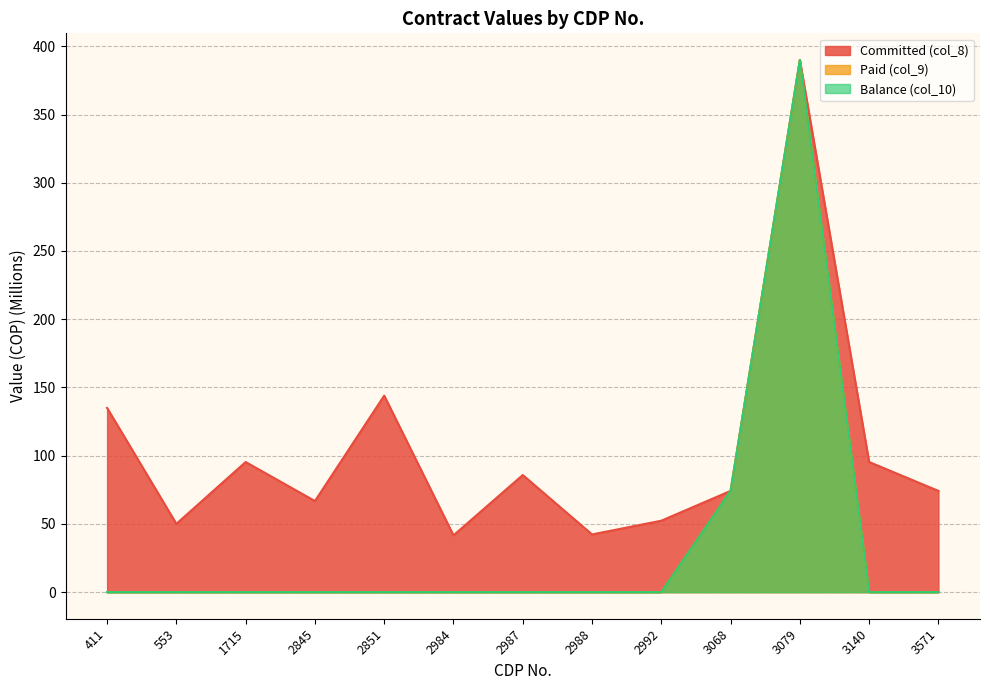

Rank the categories by Balance (col_10) value from lowest to highest.

411, 553, 1715, 2845, 2851, 2984, 2987, 2988, 2992, 3140, 3571, 3068, 3079